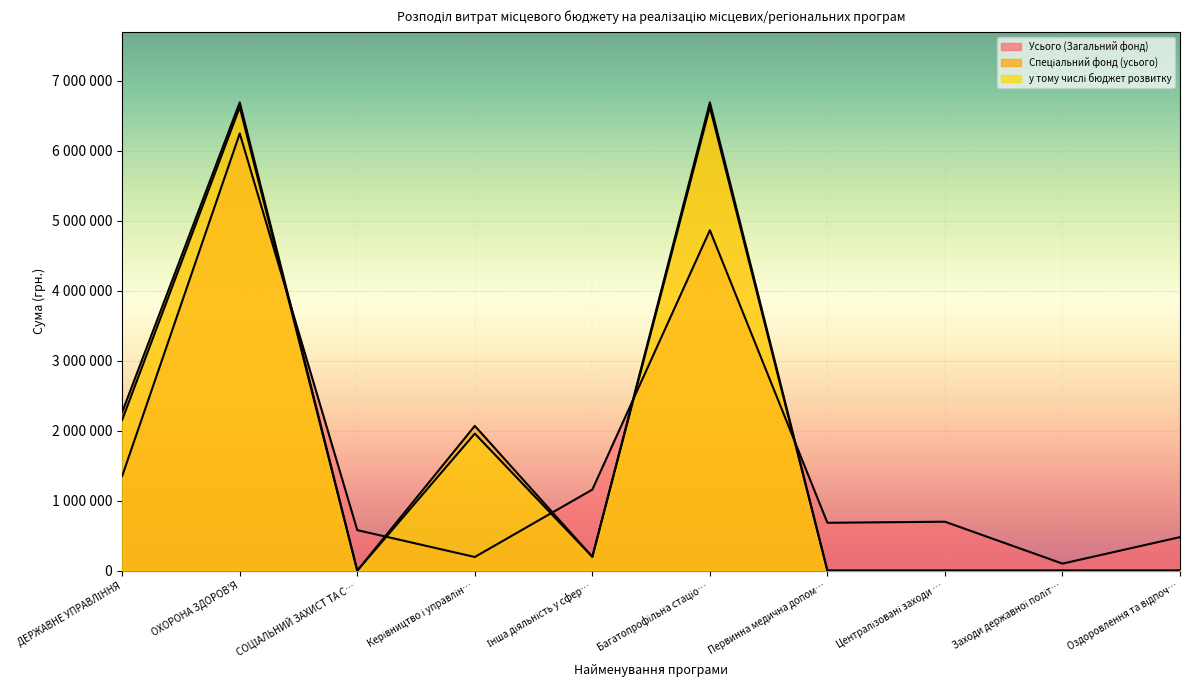

The value of Усього (Загальний фонд) at Інша діяльність у сфер… is 1563377. True or false?

False